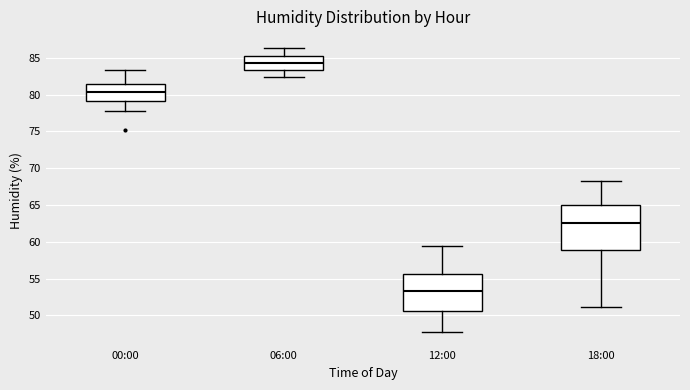

Reading left to right, transcribe this box plot: for each box, give where its median line is, the range the box spans, and where its two whiskers end, as read against the y-axis. The values are not printed on the chart, so give them approximately, as read against the axis.

00:00: median 80.5, box 79.0 to 81.5, whiskers 78.0 to 83.5
06:00: median 84.5, box 83.5 to 85.5, whiskers 82.5 to 86.5
12:00: median 53.5, box 50.5 to 55.5, whiskers 47.5 to 59.5
18:00: median 62.5, box 59.0 to 65.0, whiskers 51.0 to 68.5